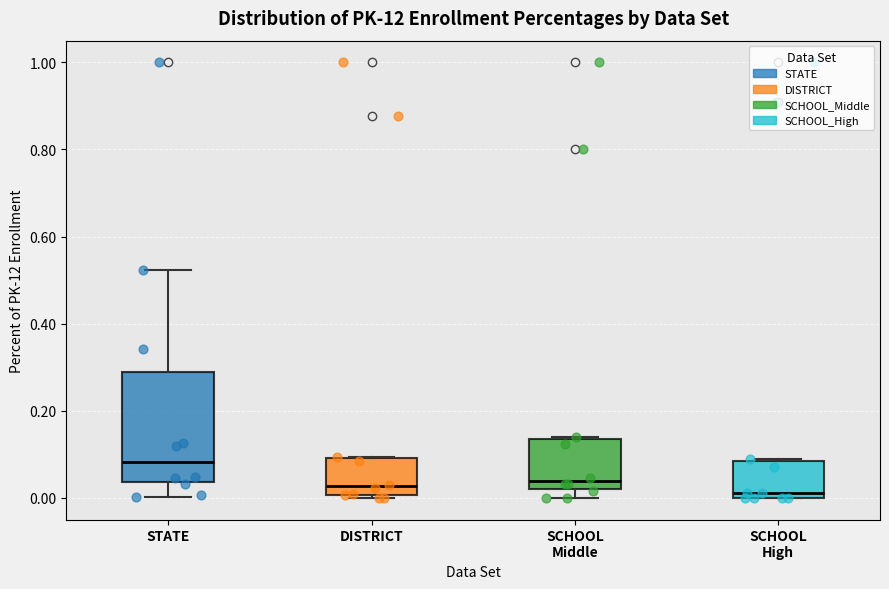

Where does the median line of the box for SCHOOL Middle sit on the y-axis? The values are not printed on the chart, so give them approximately, as read against the axis.

0.04